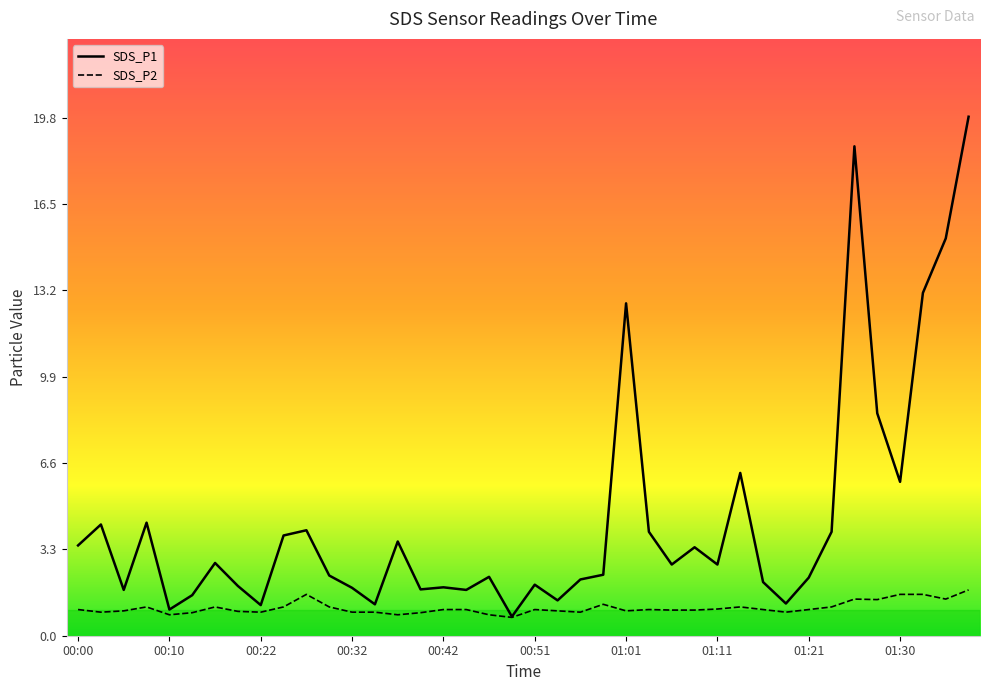

Is this an area chart (filled region under the line)?

No